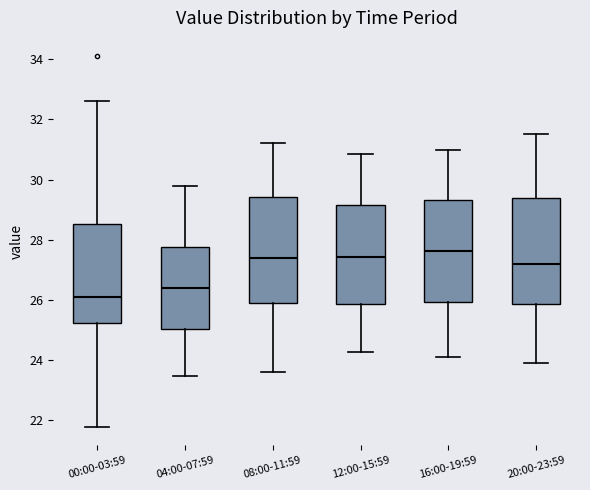

Which box has the lowest median line?

00:00-03:59